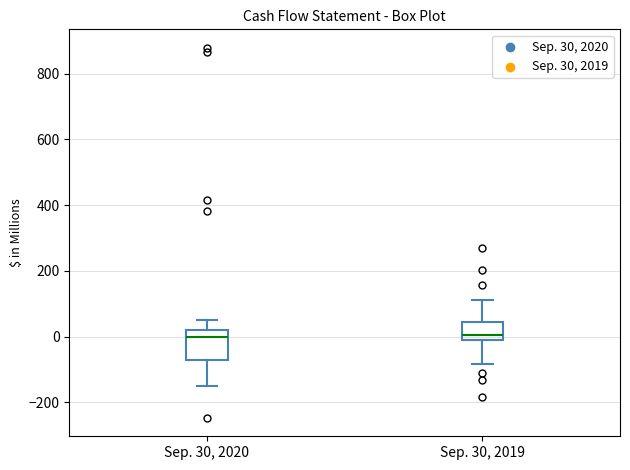

Where does the upper whisker of the box for Sep. 30, 2019 end on the y-axis? The values are not printed on the chart, so give them approximately, as read against the axis.

120